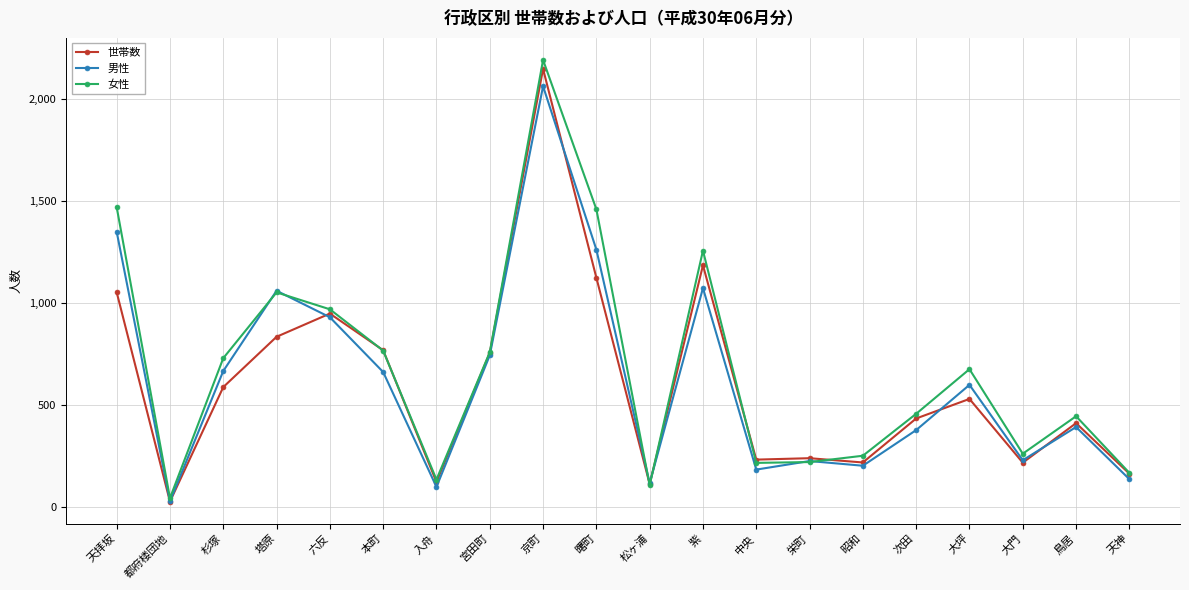

What is the sum of all 女性 values?

13621